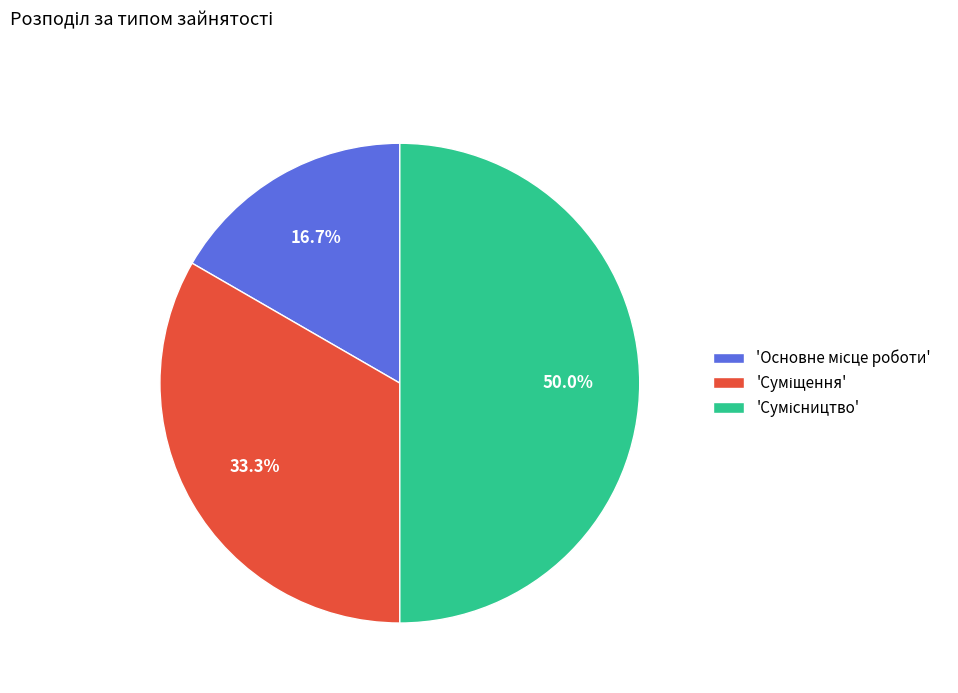

To the nearest percent, what is the difference between the largest and smallest slice percentages?

33%